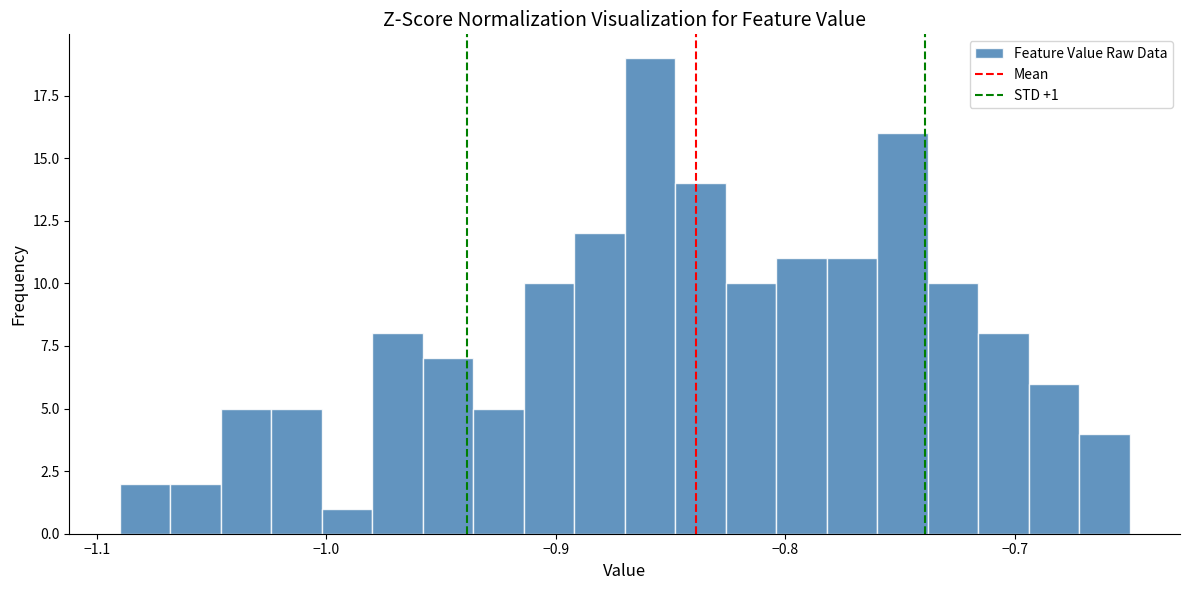

Around what value on the x-axis is the tallest bar? Give the approximate position of its centre, as read against the axis.

-0.86